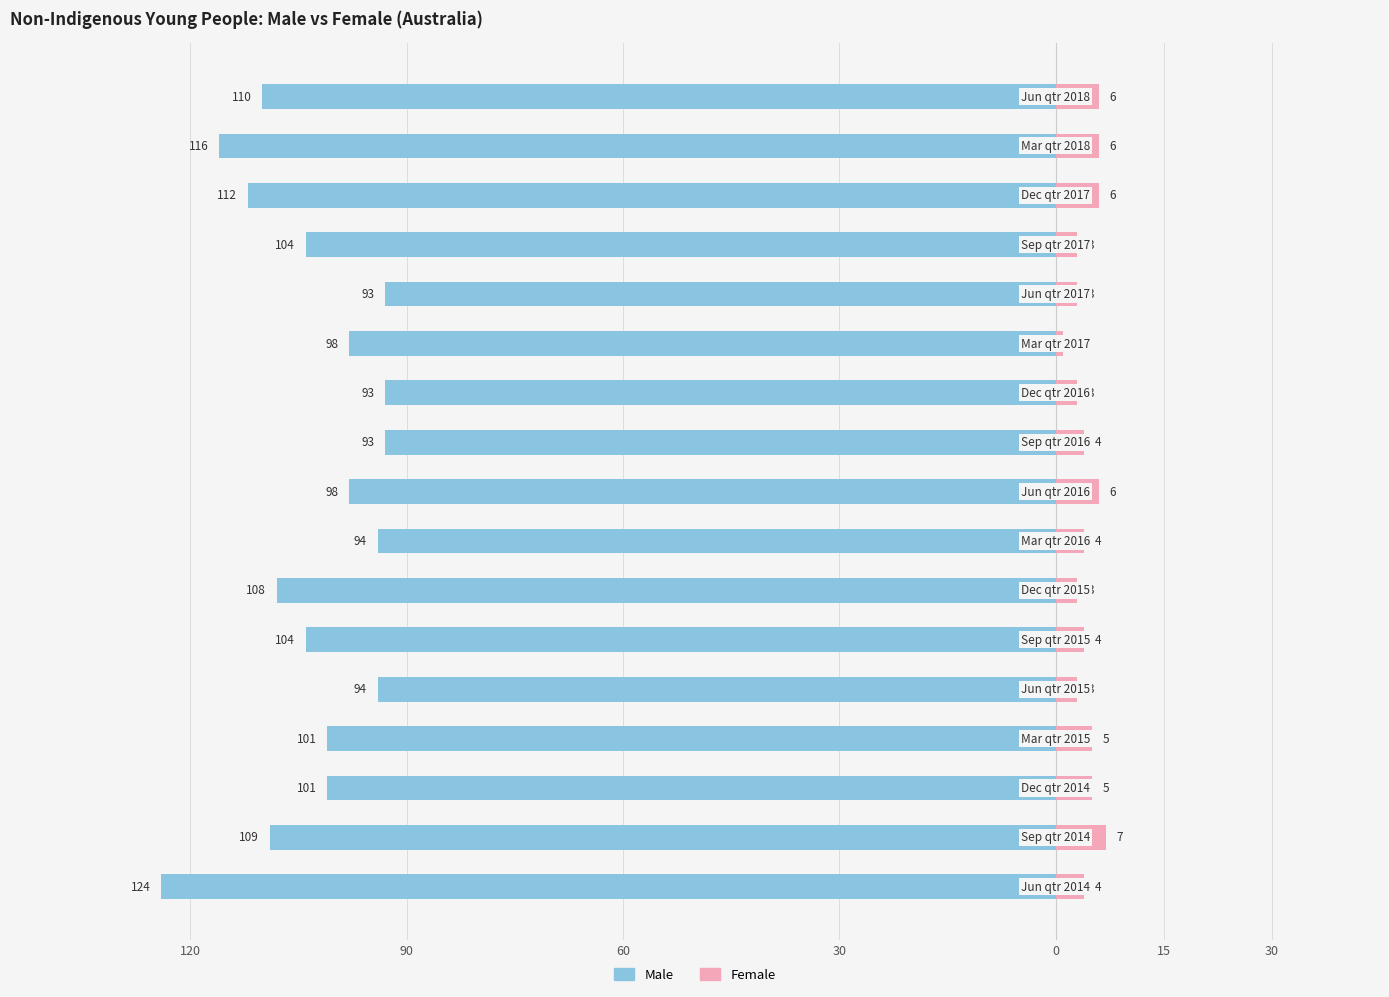

What is the difference between the maximum and minimum values in the Female series?

6